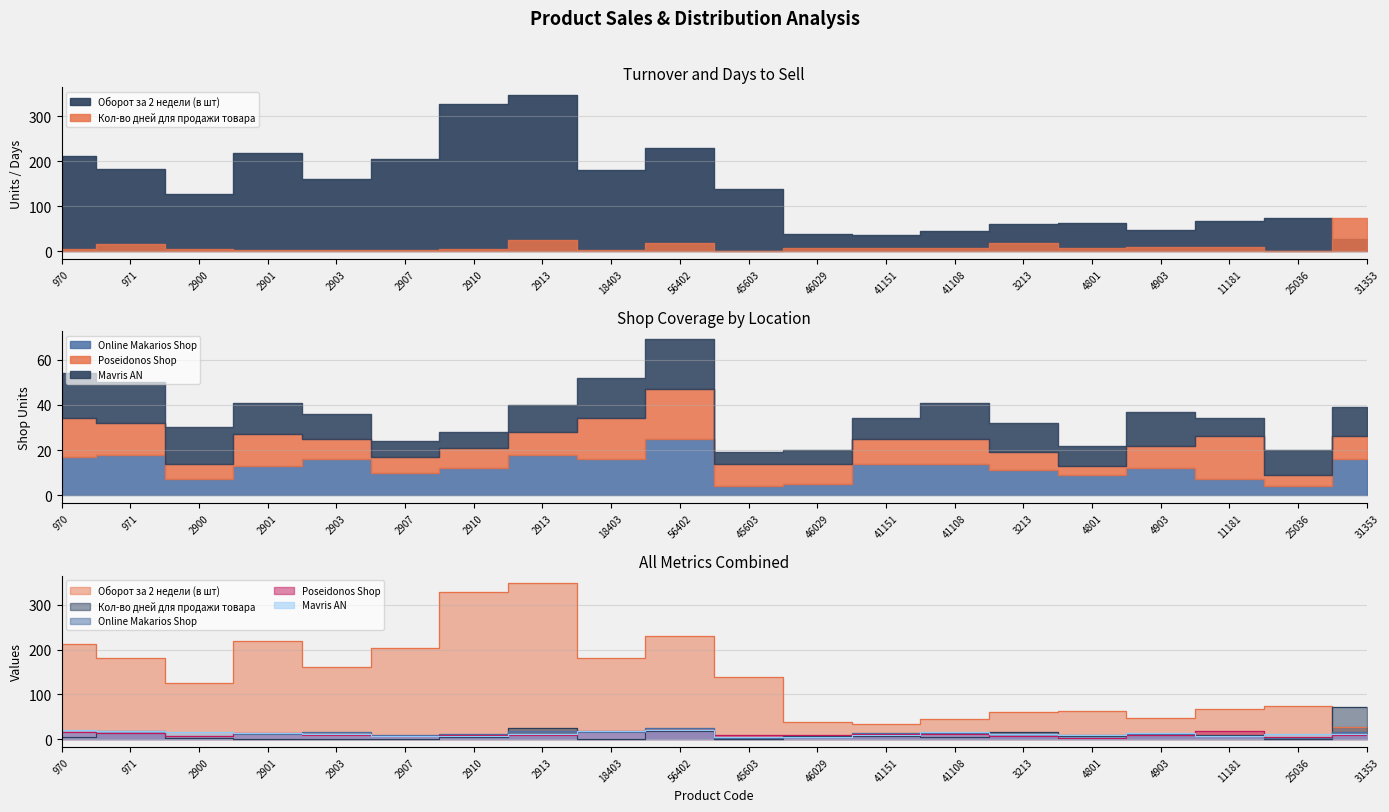

What is the label of the 17th point from the left?

4903